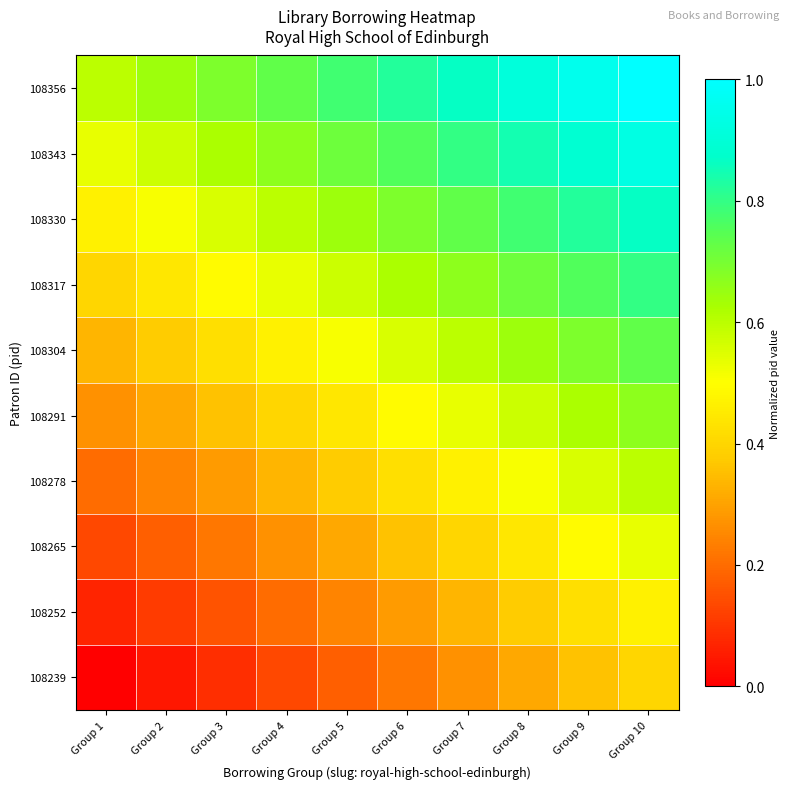

Reading left to right, transcribe all the data shown in this chart.

108239: Group 1=0.0	Group 2=0.0	Group 3=0.1	Group 4=0.1	Group 5=0.2	Group 6=0.2	Group 7=0.3	Group 8=0.3	Group 9=0.4	Group 10=0.4
108252: Group 1=0.1	Group 2=0.1	Group 3=0.2	Group 4=0.2	Group 5=0.2	Group 6=0.3	Group 7=0.3	Group 8=0.4	Group 9=0.4	Group 10=0.5
108265: Group 1=0.1	Group 2=0.2	Group 3=0.2	Group 4=0.3	Group 5=0.3	Group 6=0.4	Group 7=0.4	Group 8=0.4	Group 9=0.5	Group 10=0.5
108278: Group 1=0.2	Group 2=0.2	Group 3=0.3	Group 4=0.3	Group 5=0.4	Group 6=0.4	Group 7=0.5	Group 8=0.5	Group 9=0.6	Group 10=0.6
108291: Group 1=0.3	Group 2=0.3	Group 3=0.4	Group 4=0.4	Group 5=0.4	Group 6=0.5	Group 7=0.5	Group 8=0.6	Group 9=0.6	Group 10=0.7
108304: Group 1=0.3	Group 2=0.4	Group 3=0.4	Group 4=0.5	Group 5=0.5	Group 6=0.6	Group 7=0.6	Group 8=0.6	Group 9=0.7	Group 10=0.7
108317: Group 1=0.4	Group 2=0.4	Group 3=0.5	Group 4=0.5	Group 5=0.6	Group 6=0.6	Group 7=0.7	Group 8=0.7	Group 9=0.8	Group 10=0.8
108330: Group 1=0.5	Group 2=0.5	Group 3=0.6	Group 4=0.6	Group 5=0.6	Group 6=0.7	Group 7=0.7	Group 8=0.8	Group 9=0.8	Group 10=0.9
108343: Group 1=0.5	Group 2=0.6	Group 3=0.6	Group 4=0.7	Group 5=0.7	Group 6=0.8	Group 7=0.8	Group 8=0.8	Group 9=0.9	Group 10=0.9
108356: Group 1=0.6	Group 2=0.6	Group 3=0.7	Group 4=0.7	Group 5=0.8	Group 6=0.8	Group 7=0.9	Group 8=0.9	Group 9=1.0	Group 10=1.0